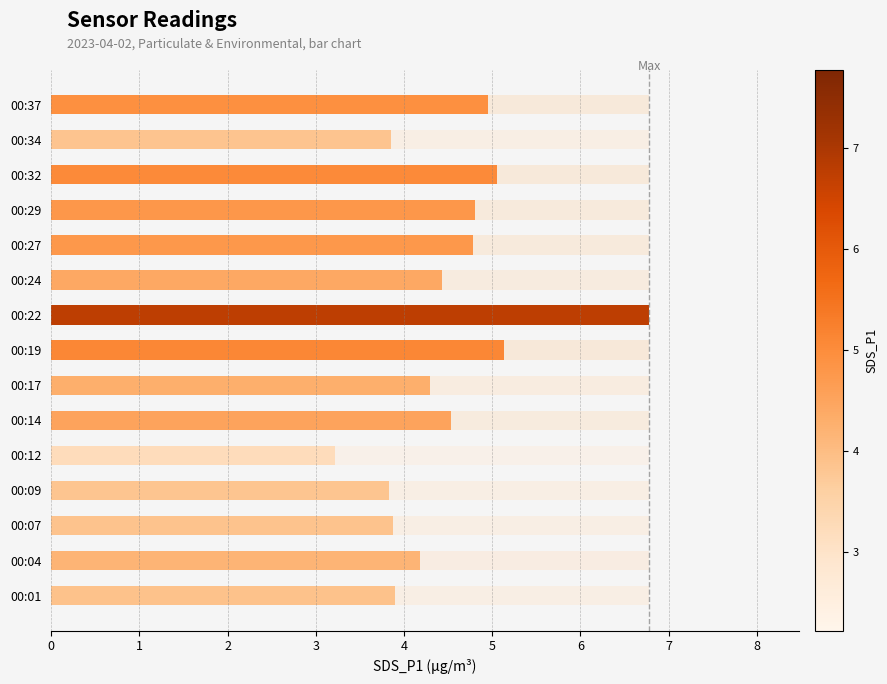

Count the number of data series in this chart.

1